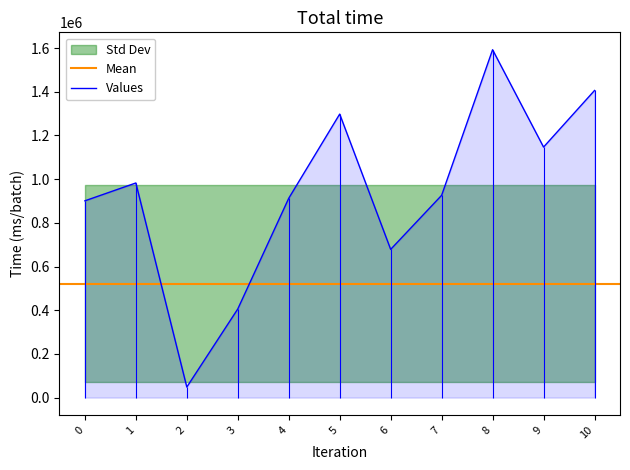

The value of Values at 1 is 982311.7. True or false?

True